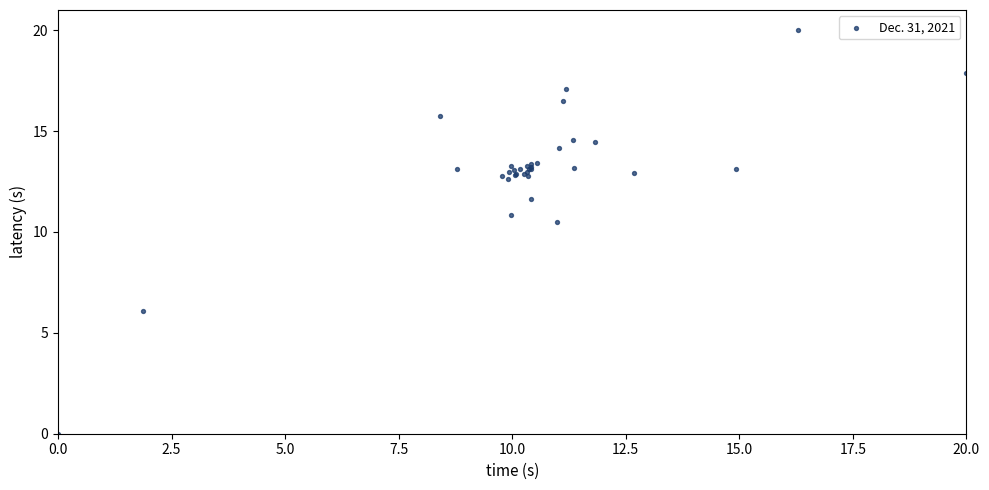

What Y value in the scatter plot is closest to 10?

10.5